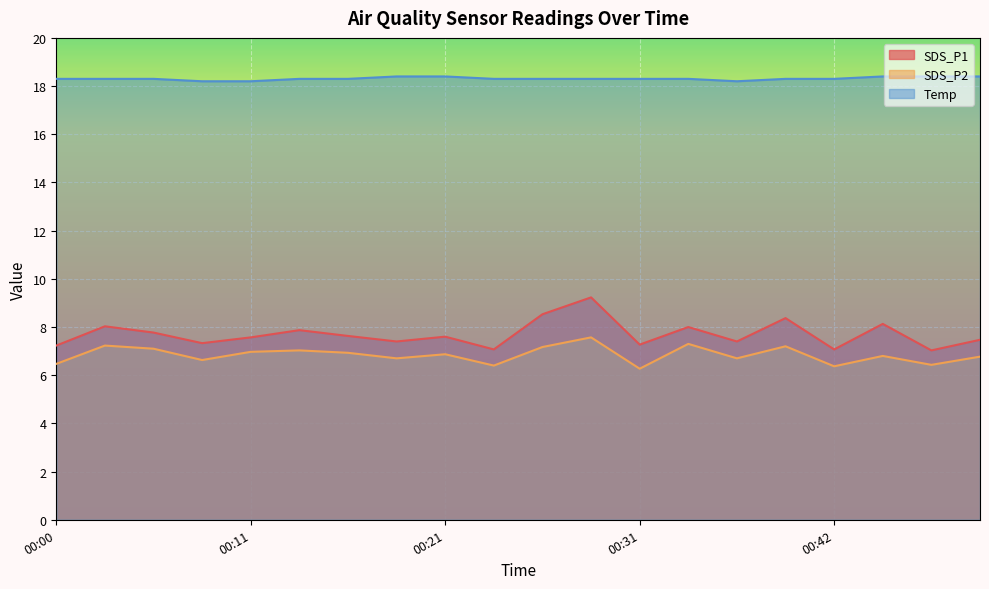

What is the average value of the SDS_P1 series?

7.7